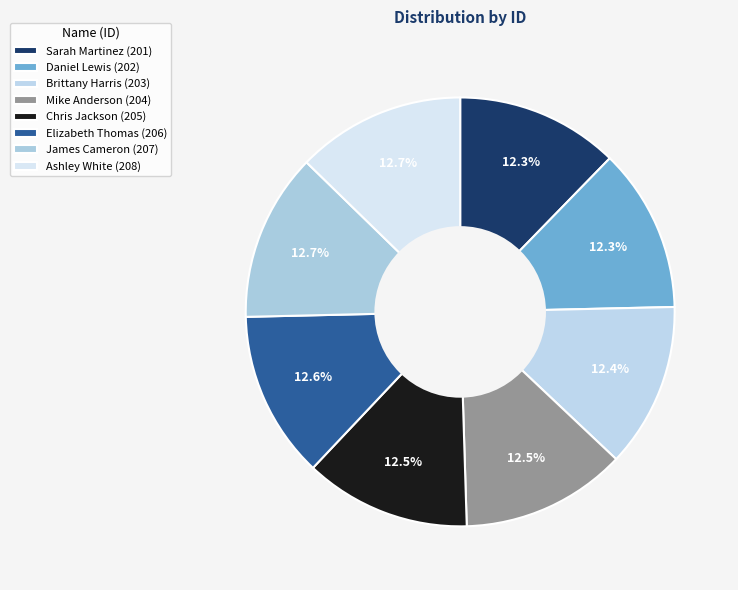

Does Ashley White represent more than half of the total?

No